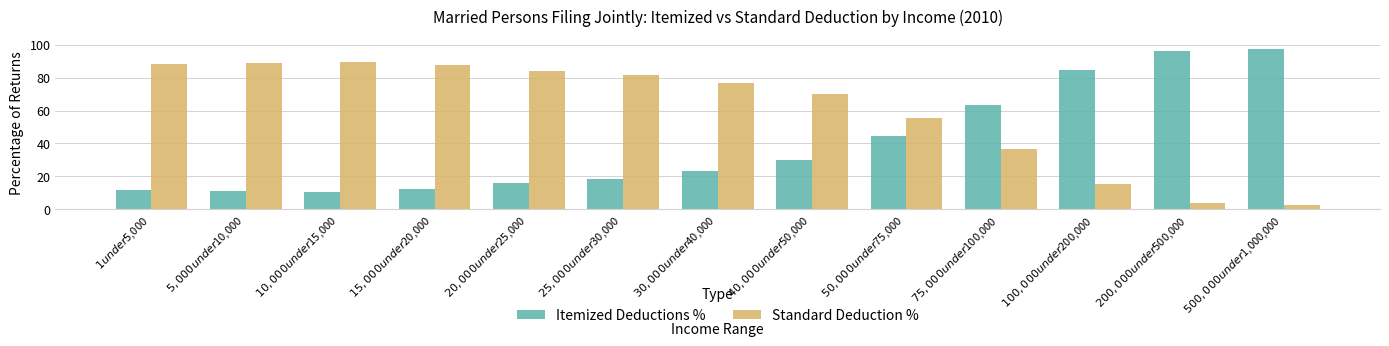

At how many categories does at least one series exceed 46?

13